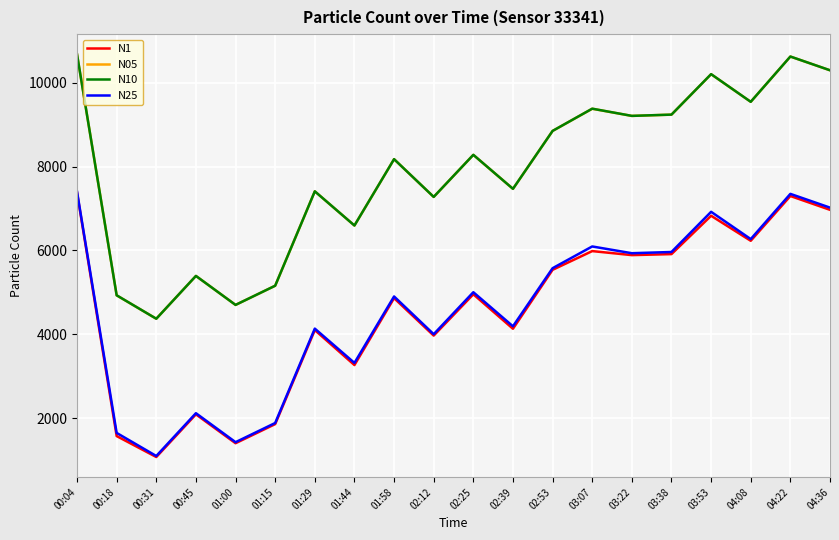

What is the difference between the highest and lowest values at 03:22?

3324.5